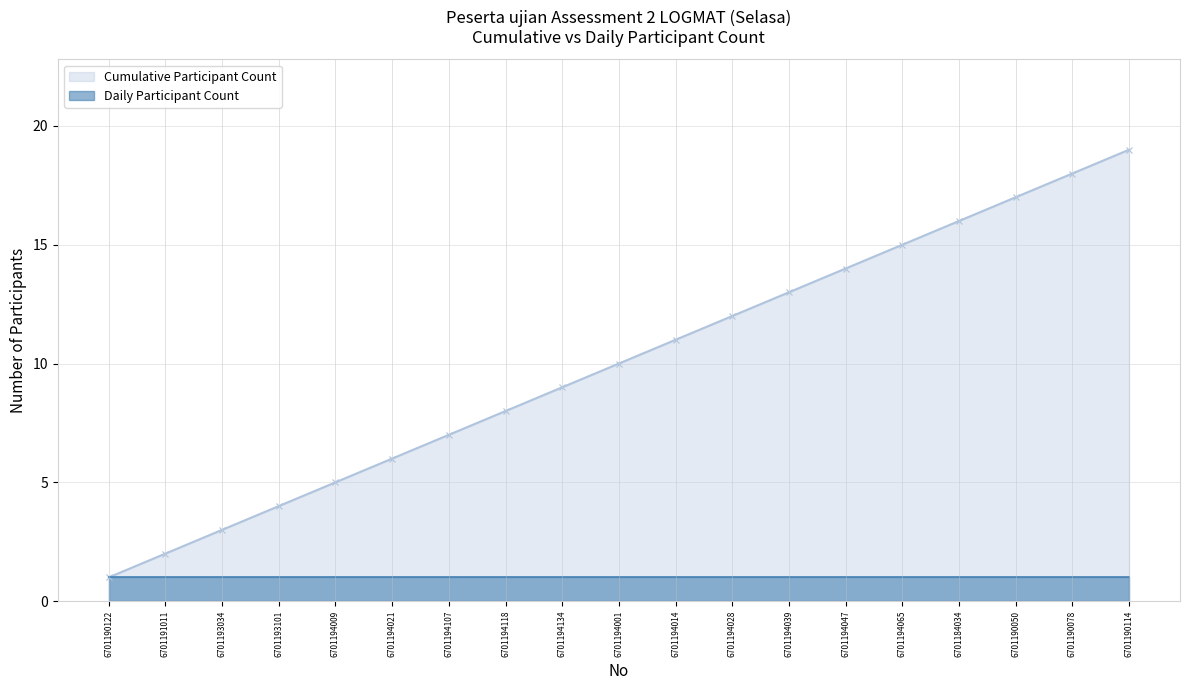

True or false: Cumulative Participant Count has more than 1 interior local peaks.

False